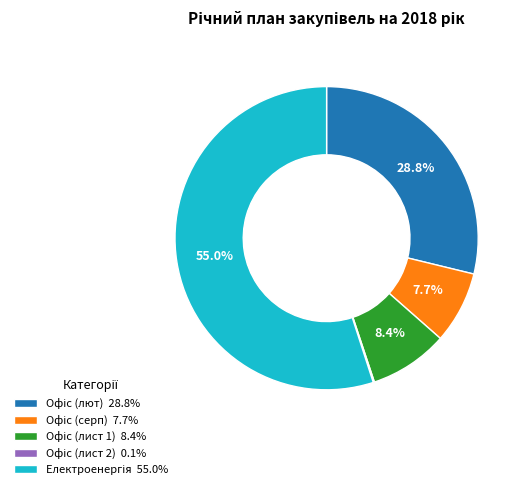

Is there a majority slice in this chart?

Yes